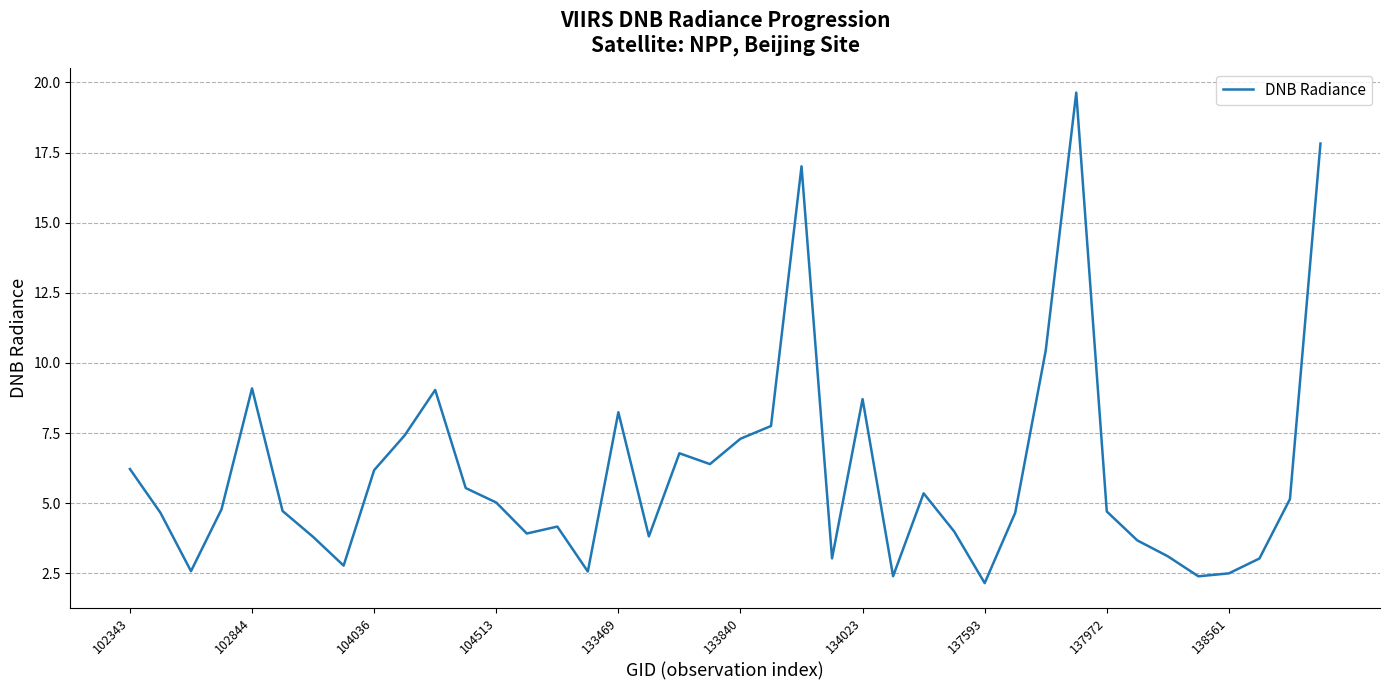

What is the sum of all values?

242.5